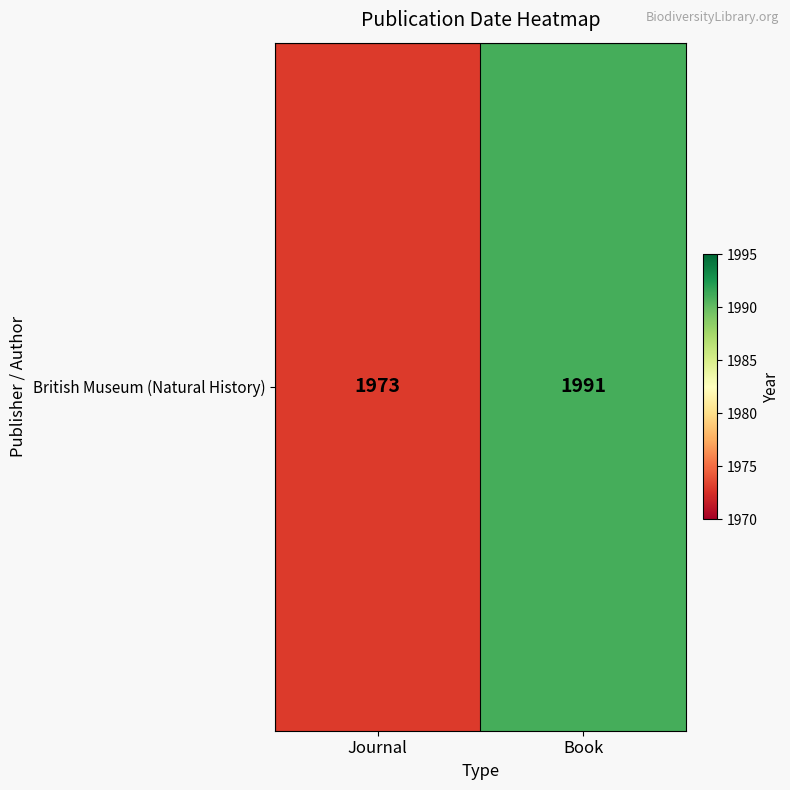

What is the change in value from Journal to Book?

+18